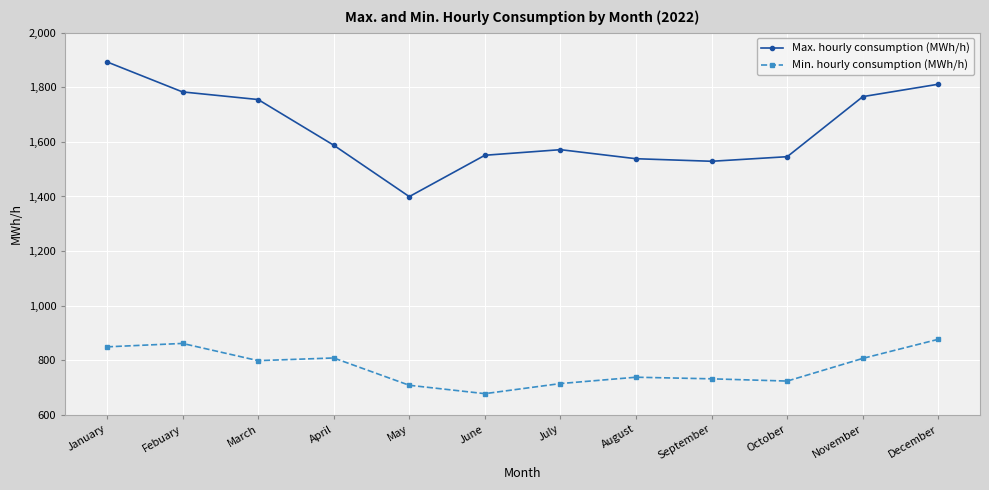

What value does the Min. hourly consumption (MWh/h) series have at October?

723.7